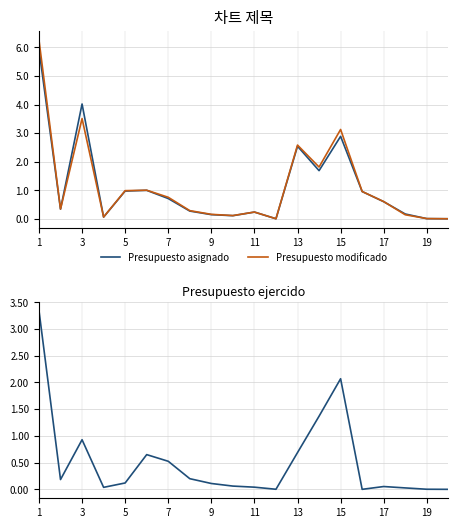

Reading left to right, list all the values displayed in this chart.

Presupuesto asignado: 593460497.0	33602547.0	401789520.2	5917772.0	97006846.0	99508225.0	70781640.0	26923356.0	14395260.0	10790436.0	23418000.0	0.0	253905694.0	168462452.0	288513123.0	95315004.0	59802862.0	16651460.2	440538.0	0.0
Presupuesto modificado: 626100730.8	33905385.0	350839667.1	6084913.7	98422794.0	99942281.5	75223071.0	28412002.7	15467229.0	11181071.8	23405445.2	138870.7	257932853.2	181096307.7	312615101.8	95538687.6	60132186.4	14026114.2	566441.7	111.6
Presupuesto ejercido: 334506545.2	18305904.9	92789351.6	3714075.6	11912830.7	64939416.0	52487641.2	19925371.5	10938631.5	6086077.4	4045621.5	138870.7	68784134.1	136818067.5	206885505.2	0.0	5249166.5	2650997.4	170672.7	111.6